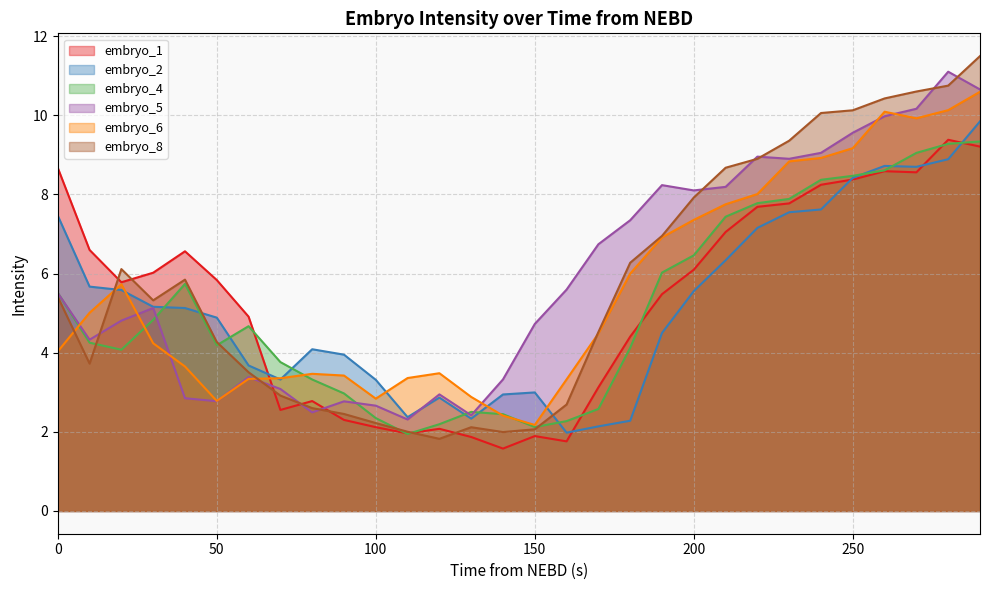

Reading left to right, list all the values displayed in this chart.

embryo_1: 0=8.7	10=6.6	20=5.8	30=6.0	40=6.6	50=5.8	60=4.9	70=2.6	80=2.8	90=2.3	100=2.1	110=2.0	120=2.1	130=1.9	140=1.6	150=1.9	160=1.8	170=3.1	180=4.4	190=5.5	200=6.1	210=7.0	220=7.7	230=7.8	240=8.2	250=8.4	260=8.6	270=8.6	280=9.4	290=9.2
embryo_2: 0=7.5	10=5.7	20=5.6	30=5.2	40=5.1	50=4.9	60=3.7	70=3.3	80=4.1	90=4.0	100=3.3	110=2.4	120=2.9	130=2.3	140=2.9	150=3.0	160=2.0	170=2.1	180=2.3	190=4.5	200=5.6	210=6.3	220=7.2	230=7.5	240=7.6	250=8.4	260=8.7	270=8.7	280=8.9	290=9.8
embryo_4: 0=5.5	10=4.3	20=4.1	30=4.8	40=5.7	50=4.2	60=4.7	70=3.8	80=3.3	90=3.0	100=2.3	110=1.9	120=2.2	130=2.5	140=2.4	150=2.1	160=2.3	170=2.6	180=4.1	190=6.0	200=6.5	210=7.4	220=7.8	230=7.9	240=8.4	250=8.5	260=8.6	270=9.0	280=9.3	290=9.3
embryo_5: 0=5.5	10=4.3	20=4.8	30=5.1	40=2.8	50=2.8	60=3.4	70=3.1	80=2.5	90=2.8	100=2.7	110=2.3	120=2.9	130=2.4	140=3.3	150=4.7	160=5.6	170=6.7	180=7.3	190=8.2	200=8.1	210=8.2	220=9.0	230=8.9	240=9.1	250=9.6	260=10.0	270=10.2	280=11.1	290=10.7
embryo_6: 0=4.0	10=5.0	20=5.7	30=4.2	40=3.7	50=2.8	60=3.3	70=3.4	80=3.5	90=3.4	100=2.8	110=3.4	120=3.5	130=2.9	140=2.4	150=2.2	160=3.3	170=4.5	180=6.0	190=6.9	200=7.4	210=7.8	220=8.0	230=8.8	240=8.9	250=9.2	260=10.1	270=9.9	280=10.1	290=10.6
embryo_8: 0=5.4	10=3.7	20=6.1	30=5.3	40=5.8	50=4.3	60=3.5	70=2.9	80=2.6	90=2.5	100=2.2	110=2.0	120=1.8	130=2.1	140=2.0	150=2.1	160=2.7	170=4.5	180=6.3	190=7.0	200=7.9	210=8.7	220=8.9	230=9.4	240=10.1	250=10.1	260=10.4	270=10.6	280=10.7	290=11.5